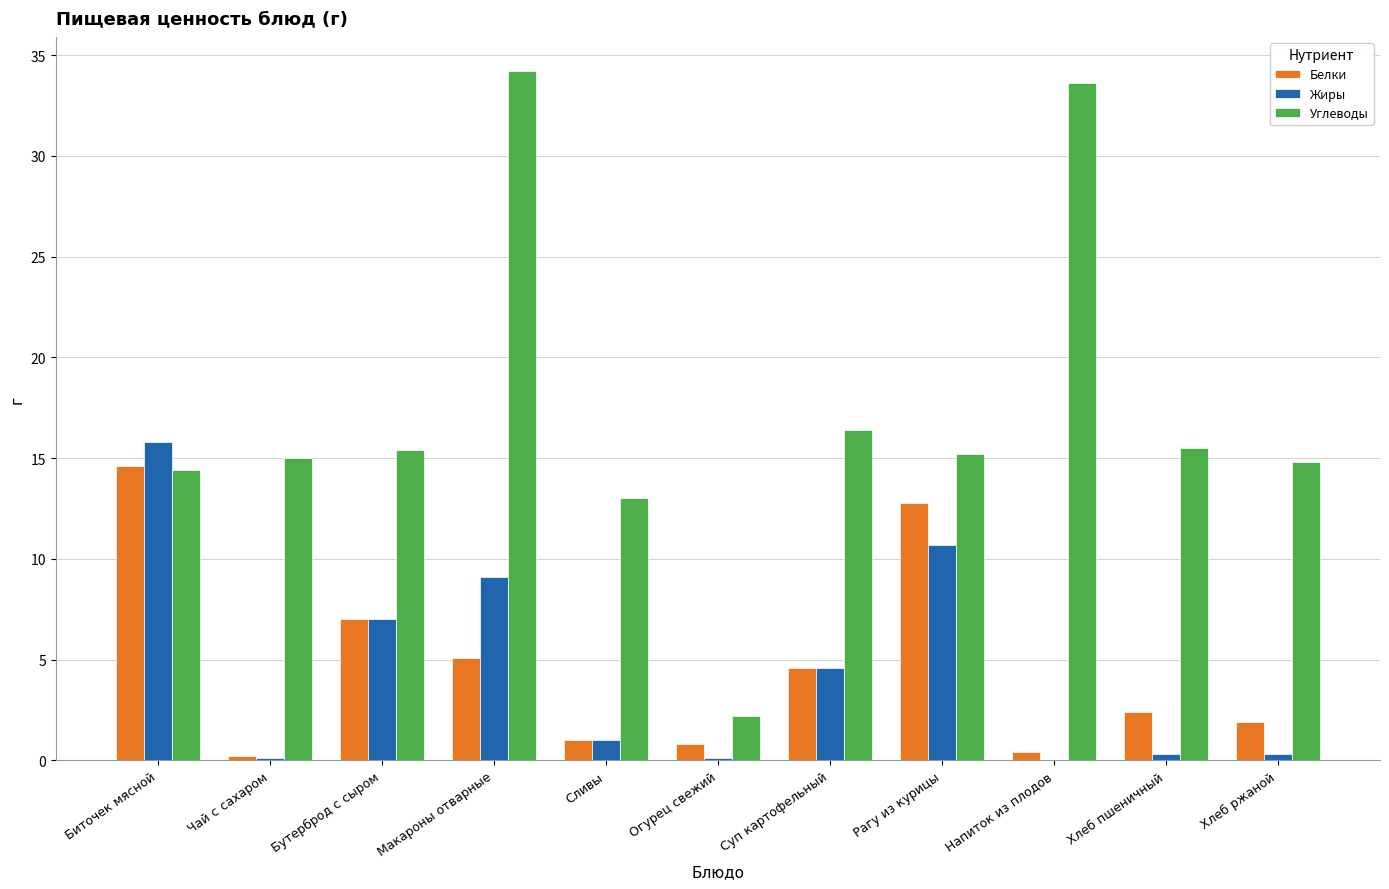

Between Огурец свежий and Суп картофельный, which series saw the biggest shift?

Углеводы